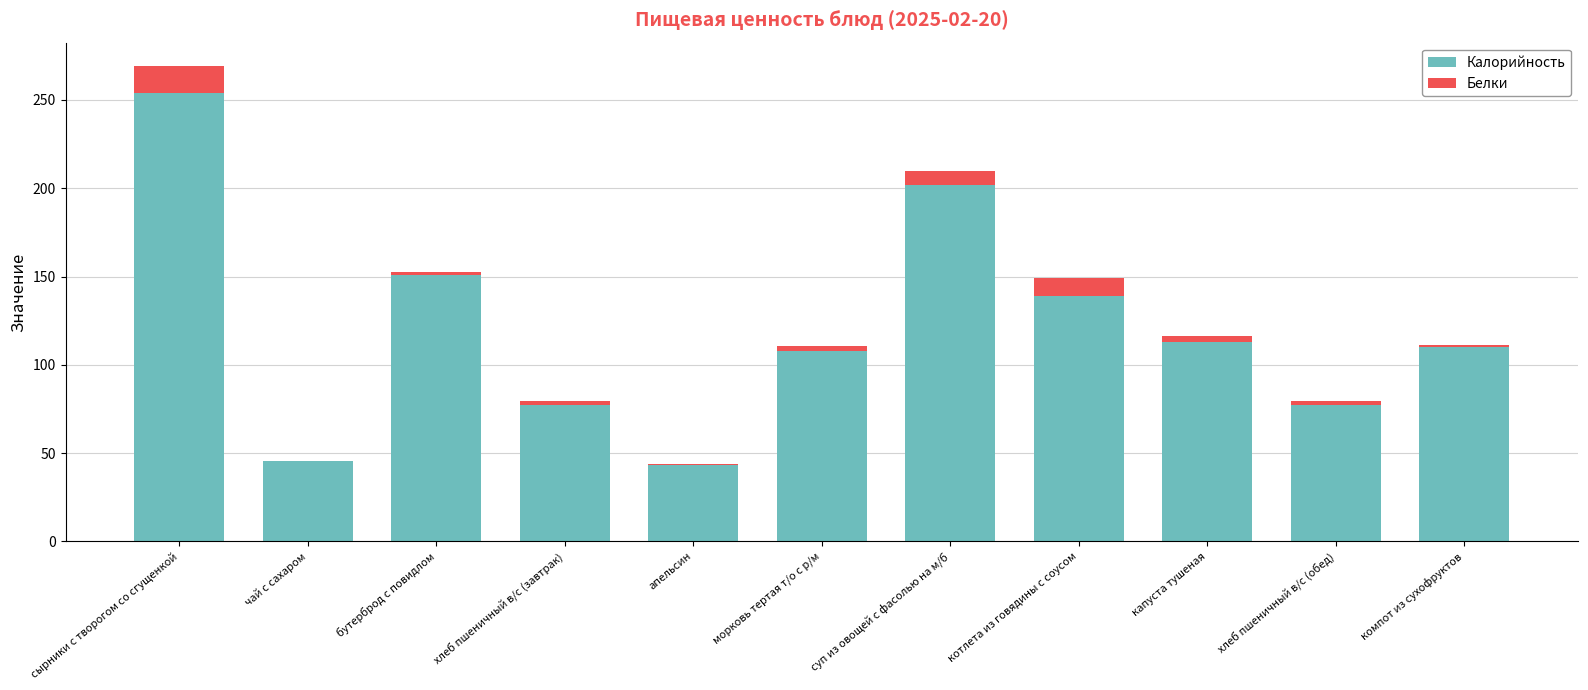

The value of Калорийность at капуста тушеная is 113.0. True or false?

True